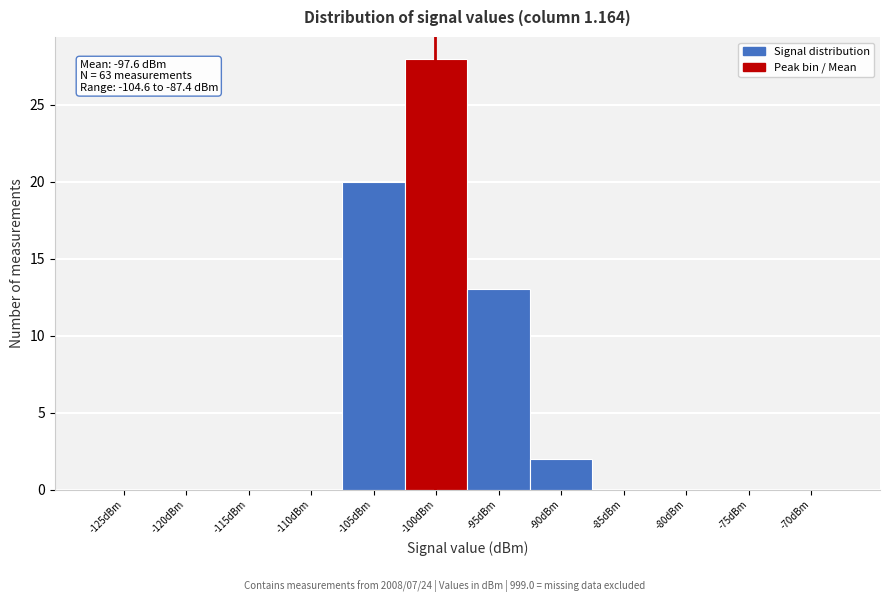

Reading left to right, list all the values displayed in this chart.

-125dBm=0	-120dBm=0	-115dBm=0	-110dBm=0	-105dBm=20	-100dBm=28	-95dBm=13	-90dBm=2	-85dBm=0	-80dBm=0	-75dBm=0	-70dBm=0